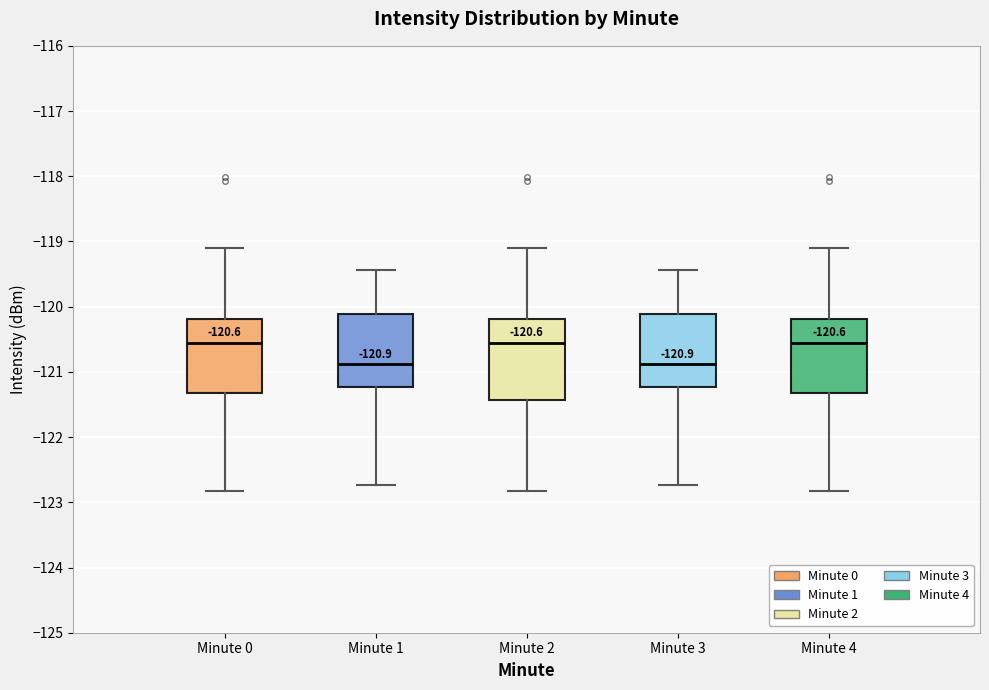

Which box is the tallest, from its lower edge to its upper edge?

Minute 2